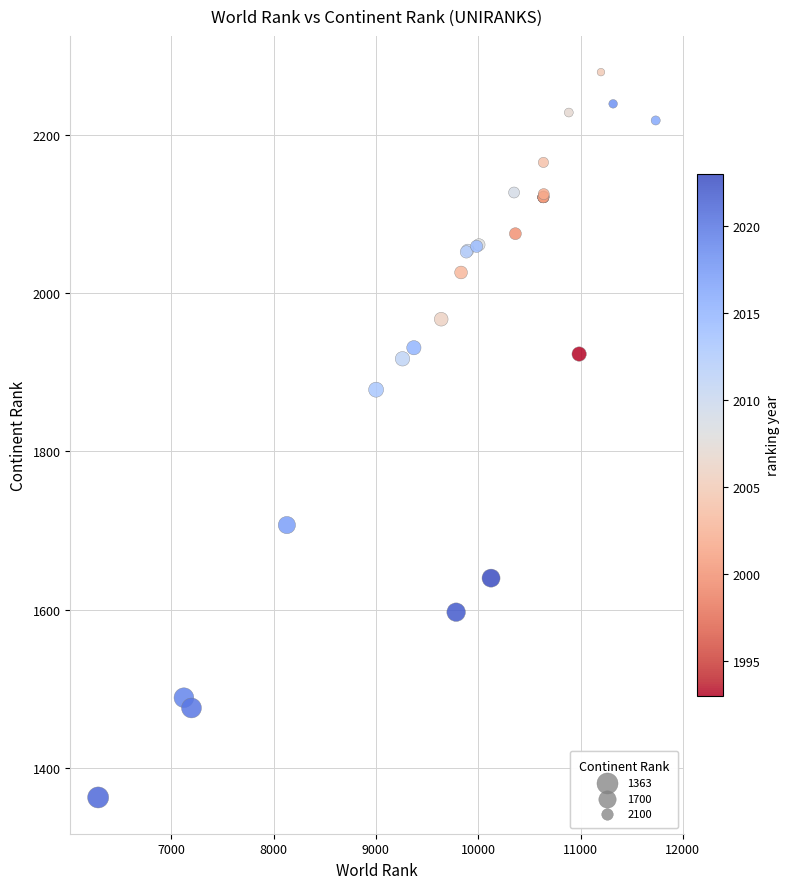

What Y value in the scatter plot is closest to 1821?

1878